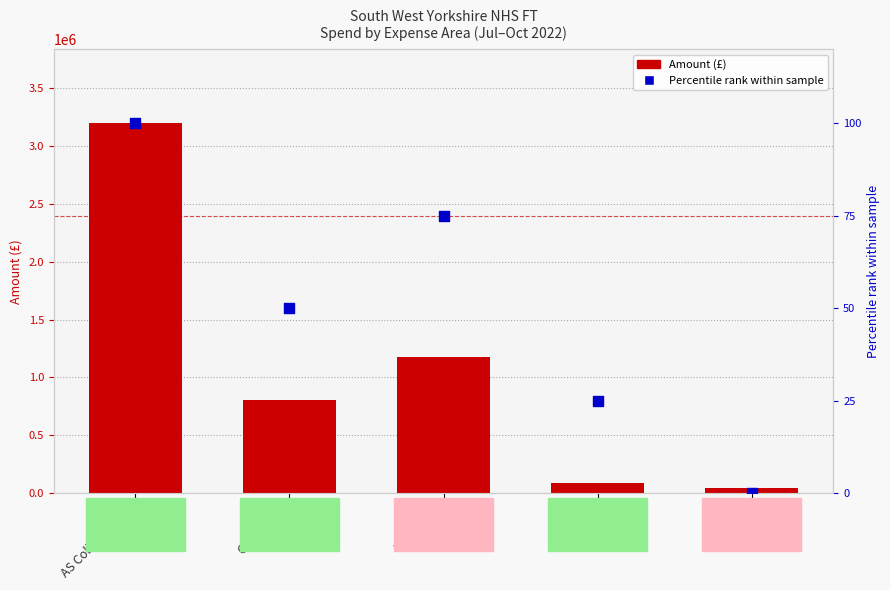

What are all the series names shown in the legend?

Amount (£), Percentile rank within sample